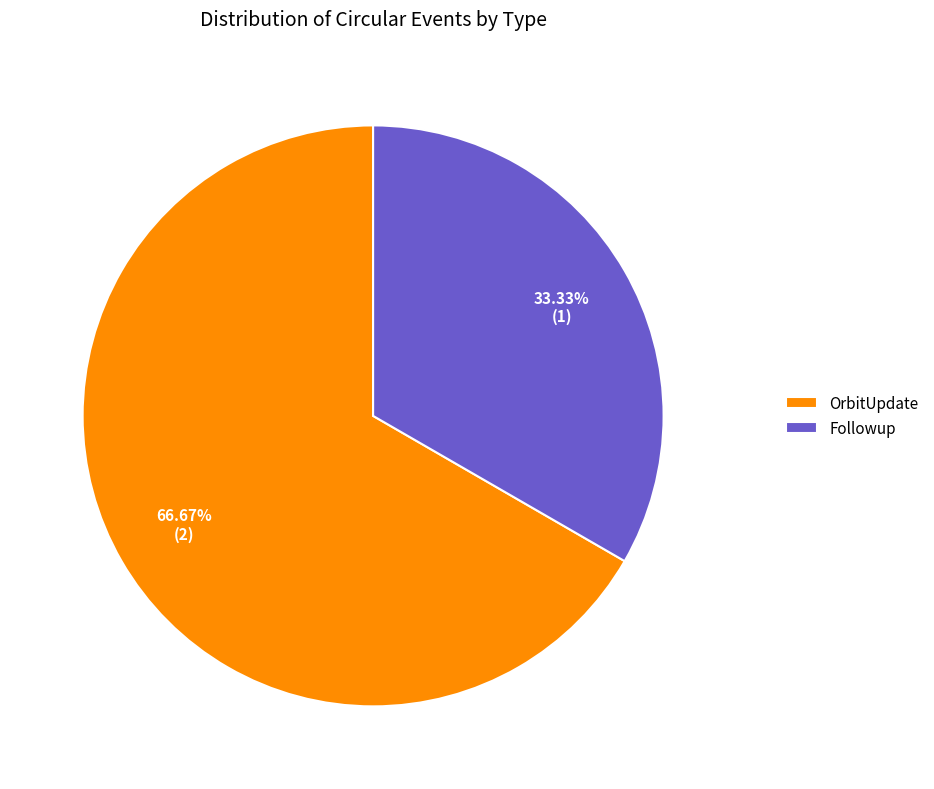

Approximately how many times larger is the value at OrbitUpdate compared to Followup?

2.0